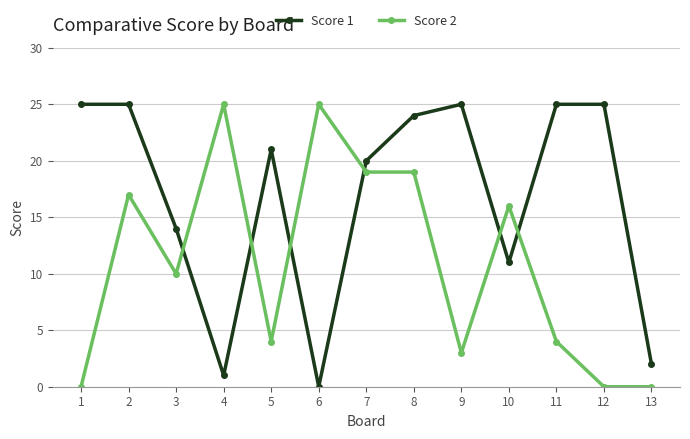

What is the difference between the highest and lowest values at 5?

17